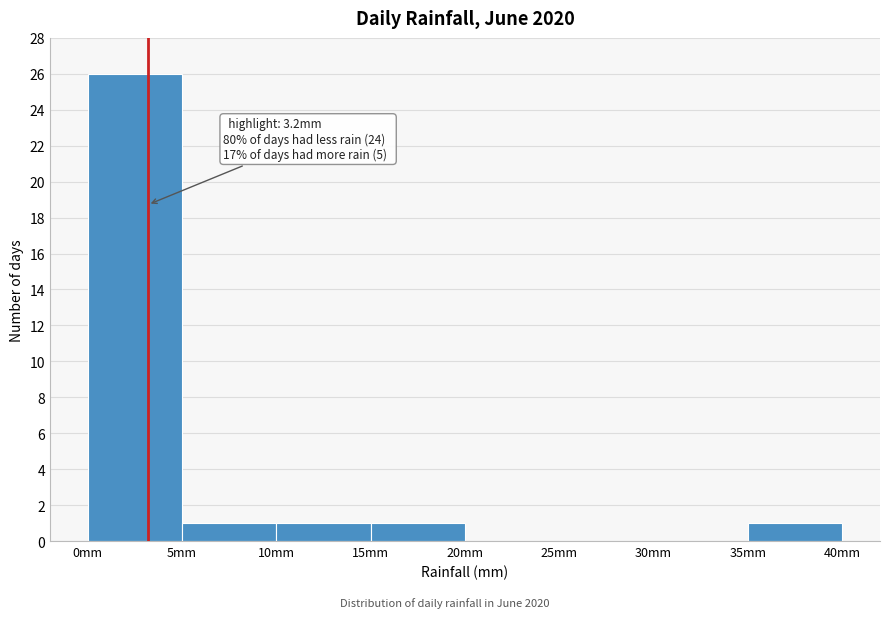

Which range on the x-axis has the tallest bar?

0 to 5